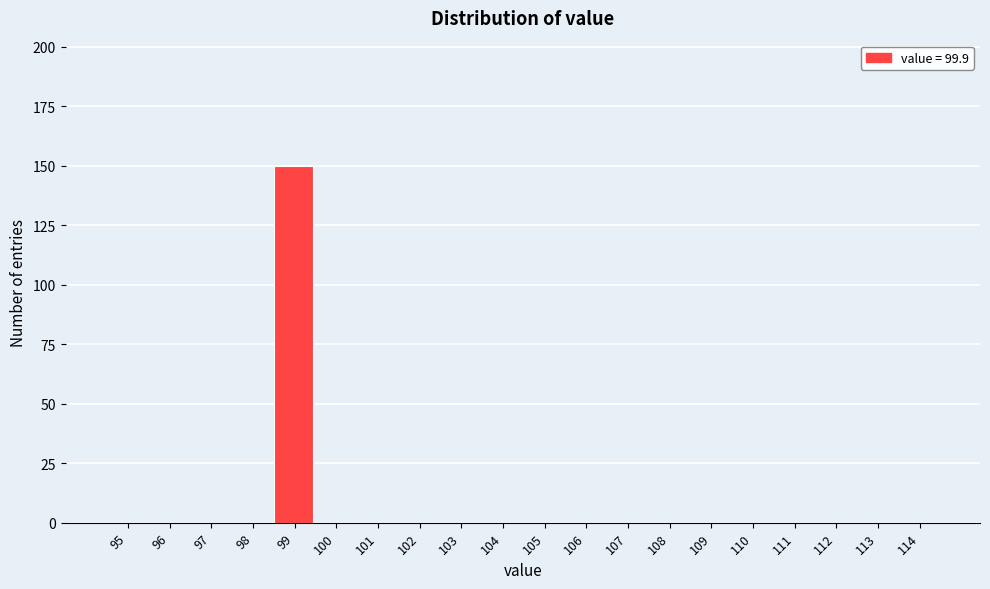

Reading left to right, extract all data points from this chart.

95=0	96=0	97=0	98=0	99=150	100=0	101=0	102=0	103=0	104=0	105=0	106=0	107=0	108=0	109=0	110=0	111=0	112=0	113=0	114=0